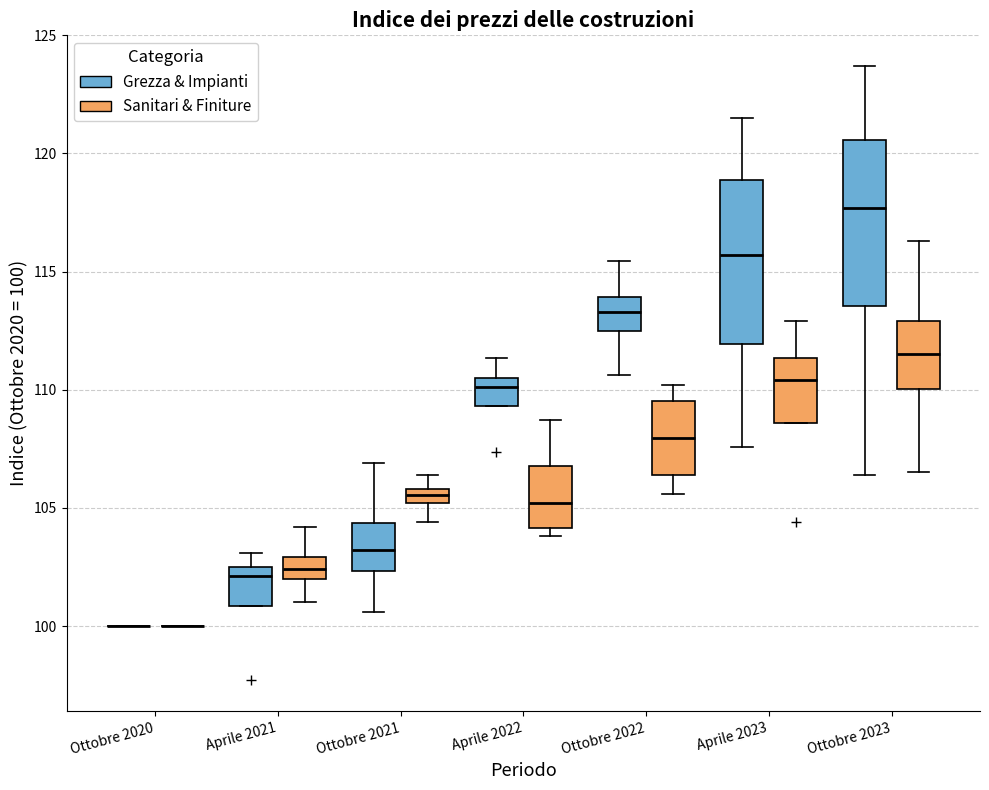

Where does the lower whisker of the box for Ottobre 2022 (Sanitari & Finiture) end on the y-axis? The values are not printed on the chart, so give them approximately, as read against the axis.

105.5